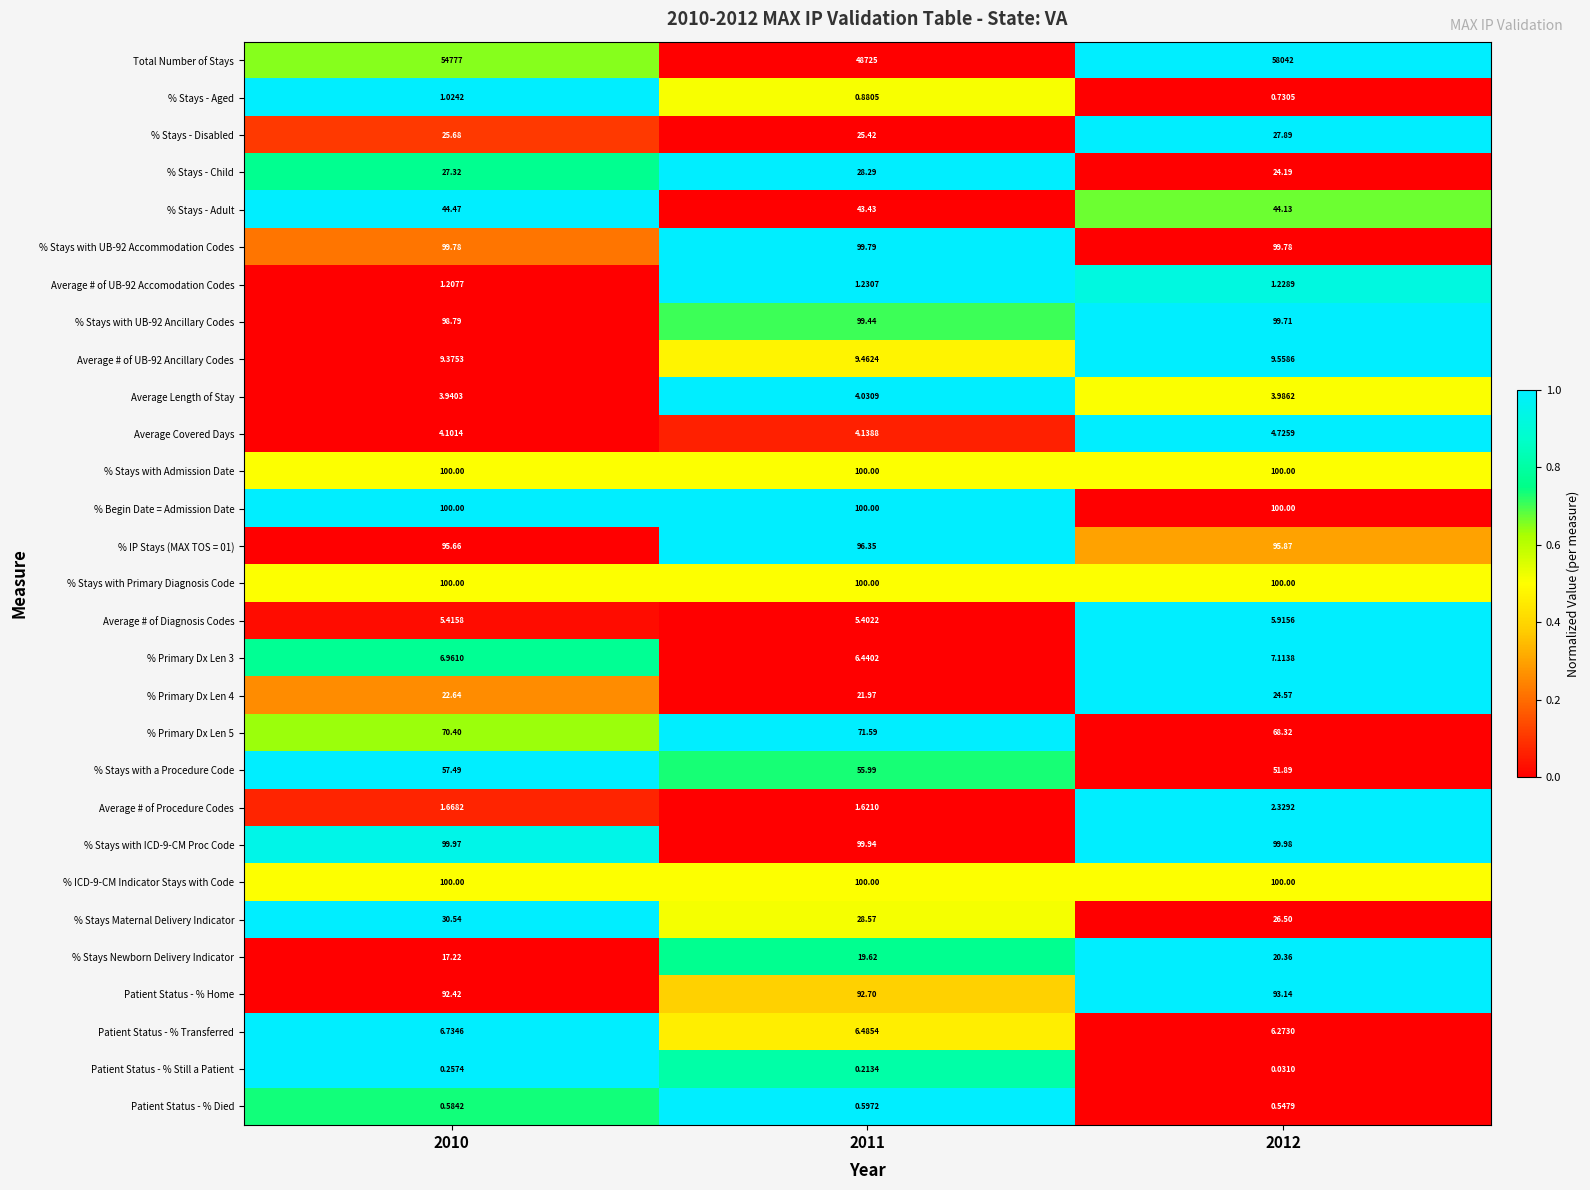

How many categories are shown in the chart?

3